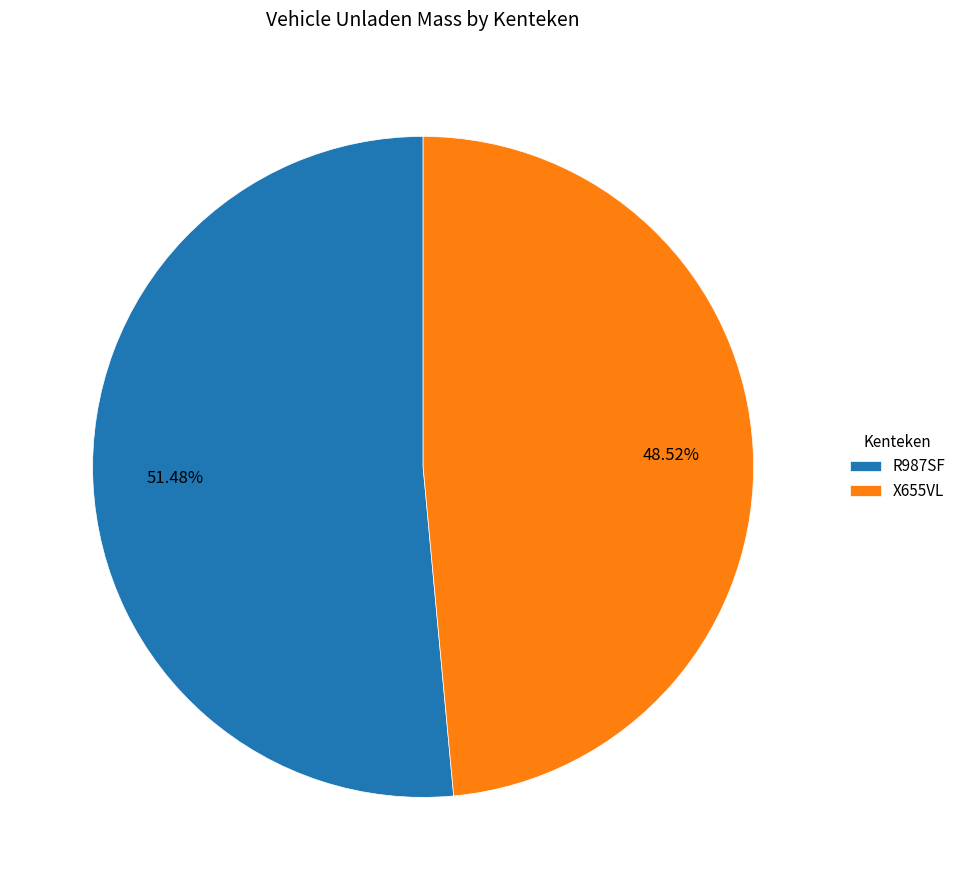

True or false: R987SF accounts for 51% of the total.

True